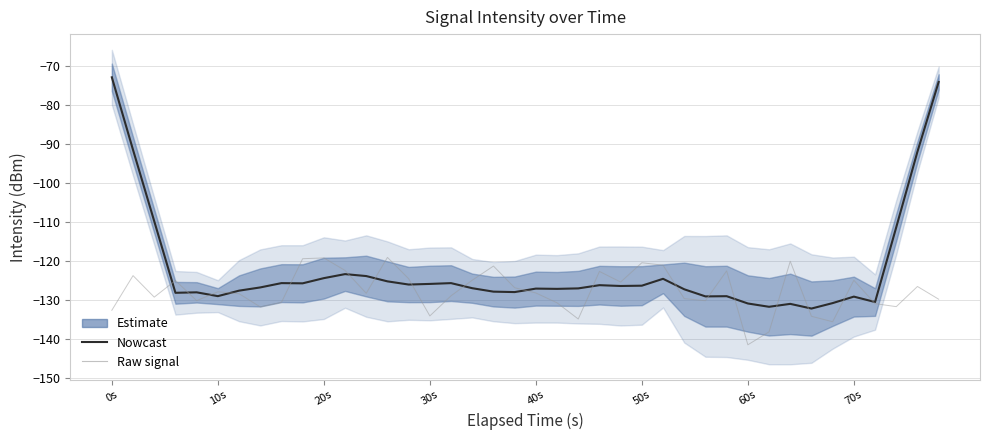

Which series has the widest spread of values?

Nowcast